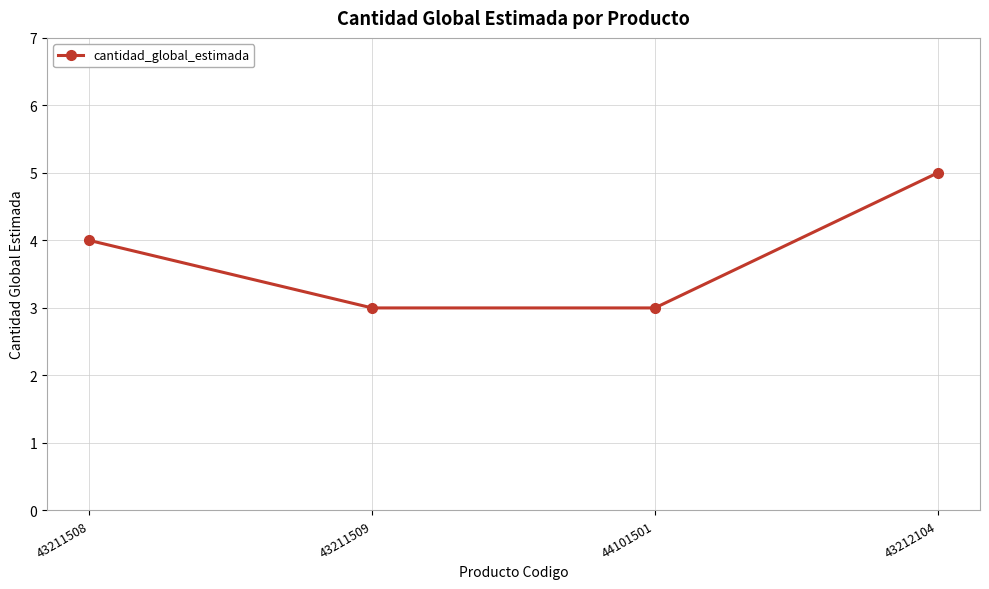

How many lines are shown in the chart?

1